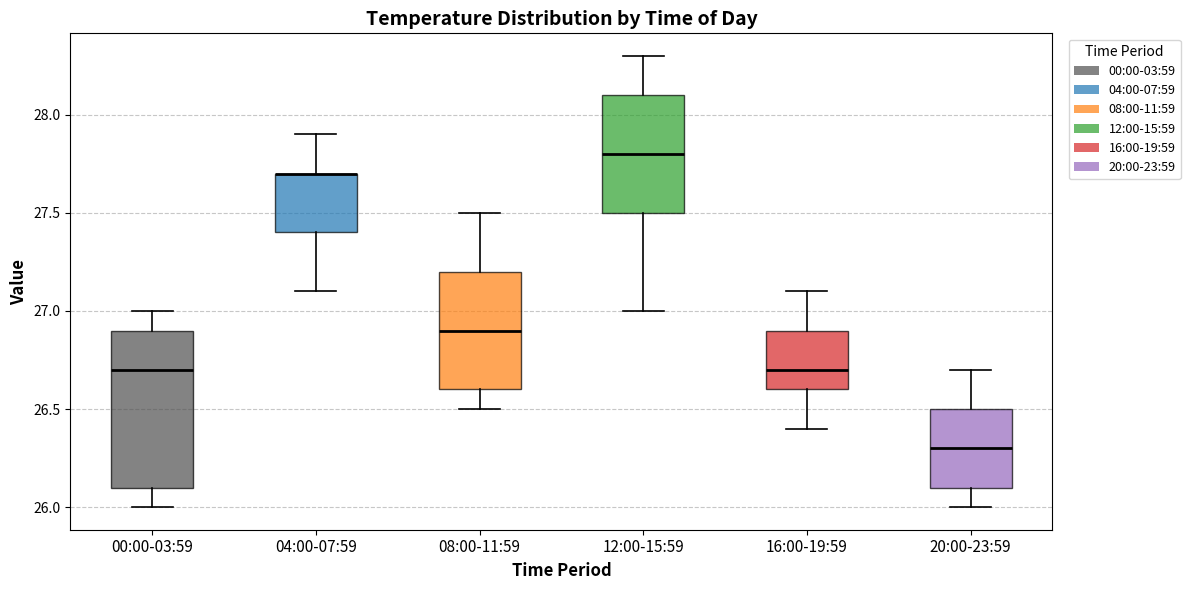

Reading left to right, read every box against the y-axis: the position of its median line, the range the box covers, and the ends of its whiskers. The values are not printed on the chart, so give them approximately, as read against the axis.

00:00-03:59: median 26.7, box 26.1 to 26.9, whiskers 26.0 to 27.0
04:00-07:59: median 27.7 (drawn on the box's upper edge), box 27.4 to 27.7, whiskers 27.1 to 27.9
08:00-11:59: median 26.9, box 26.6 to 27.2, whiskers 26.5 to 27.5
12:00-15:59: median 27.8, box 27.5 to 28.1, whiskers 27.0 to 28.3
16:00-19:59: median 26.7, box 26.6 to 26.9, whiskers 26.4 to 27.1
20:00-23:59: median 26.3, box 26.1 to 26.5, whiskers 26.0 to 26.7